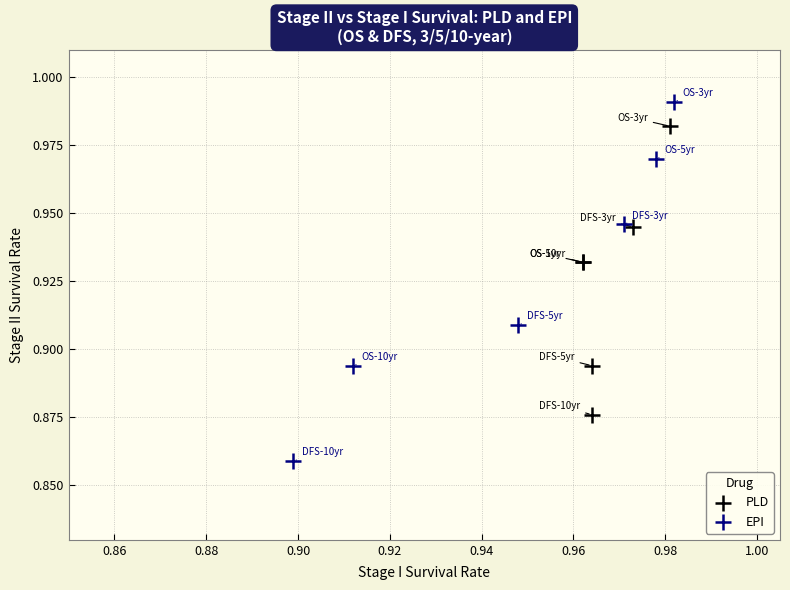

Which series reaches the maximum Y coordinate?

EPI